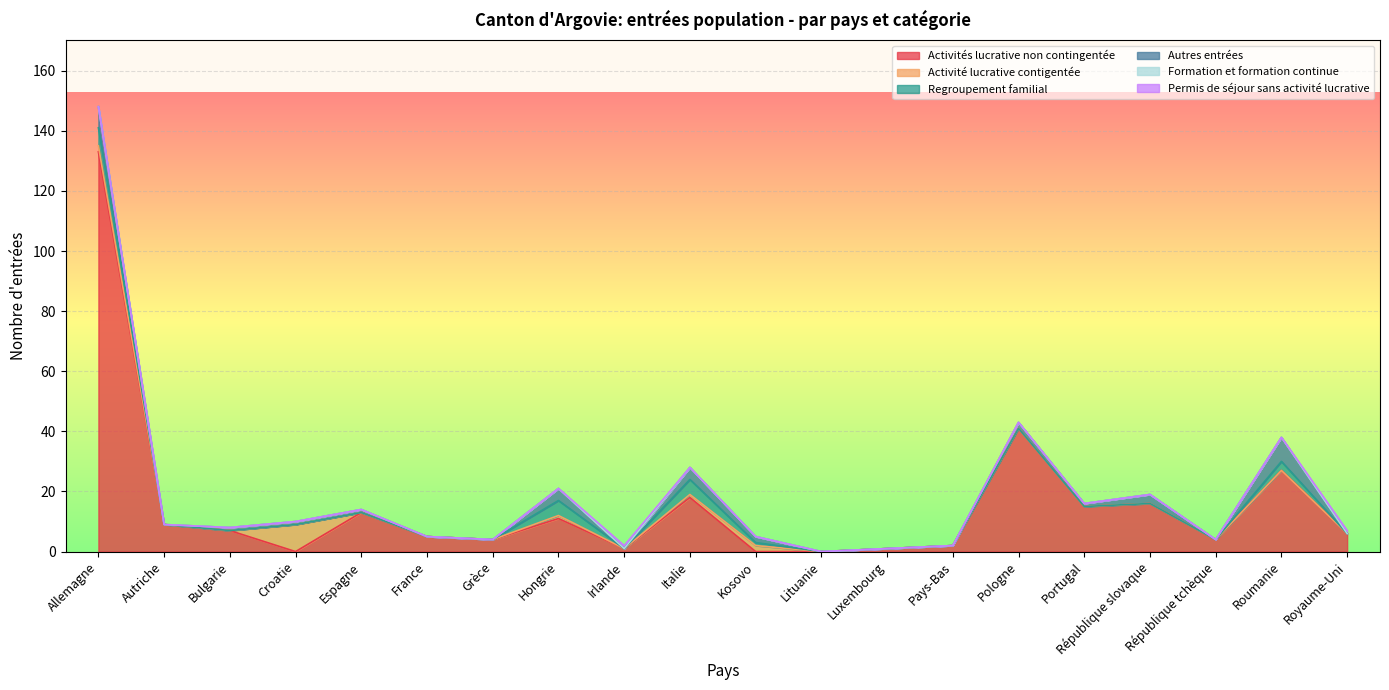

Between République tchèque and Irlande, which is larger?

République tchèque